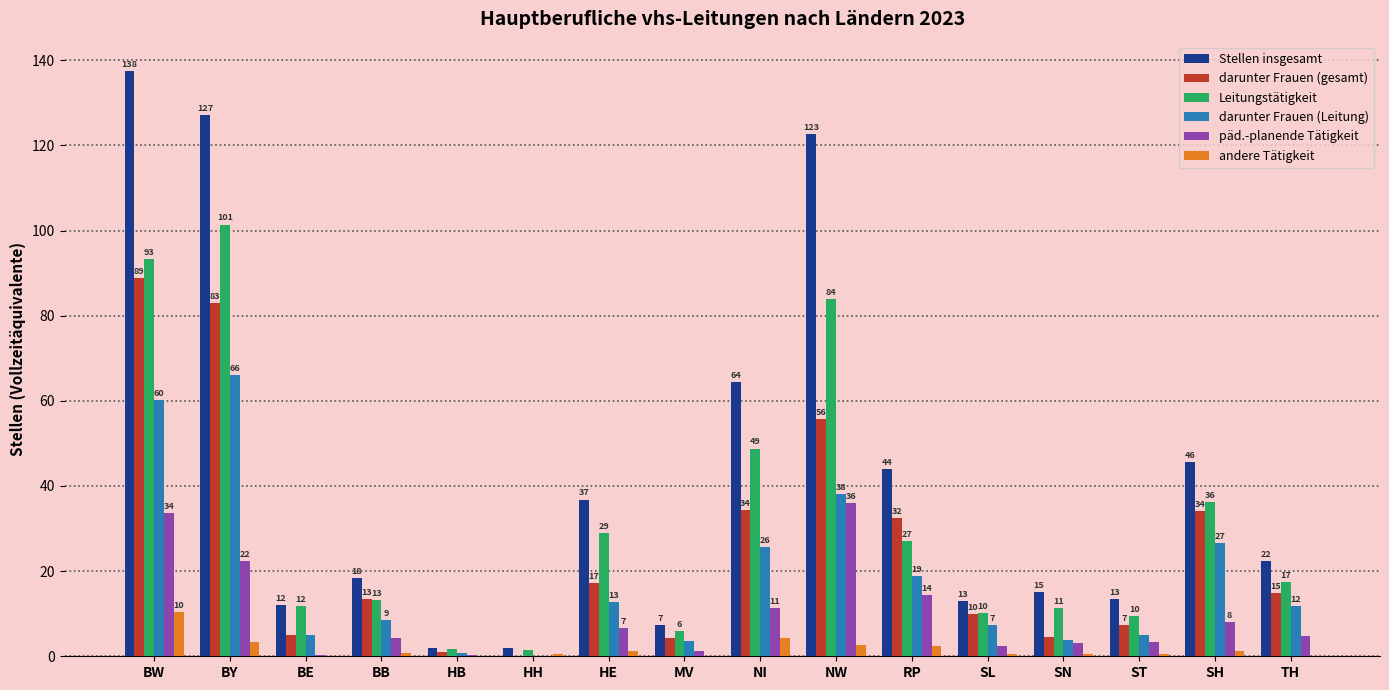

How many values in darunter Frauen (gesamt) are above zero?

15